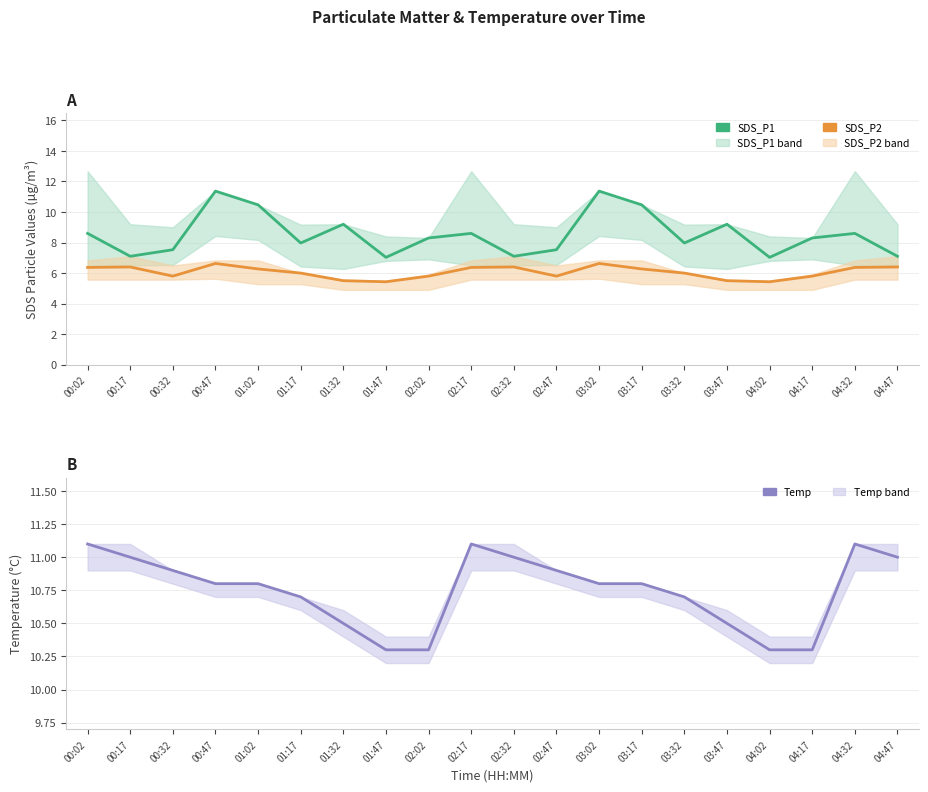

Rank the series by their average value, from highest to lowest.

Temp, SDS_P1, SDS_P2